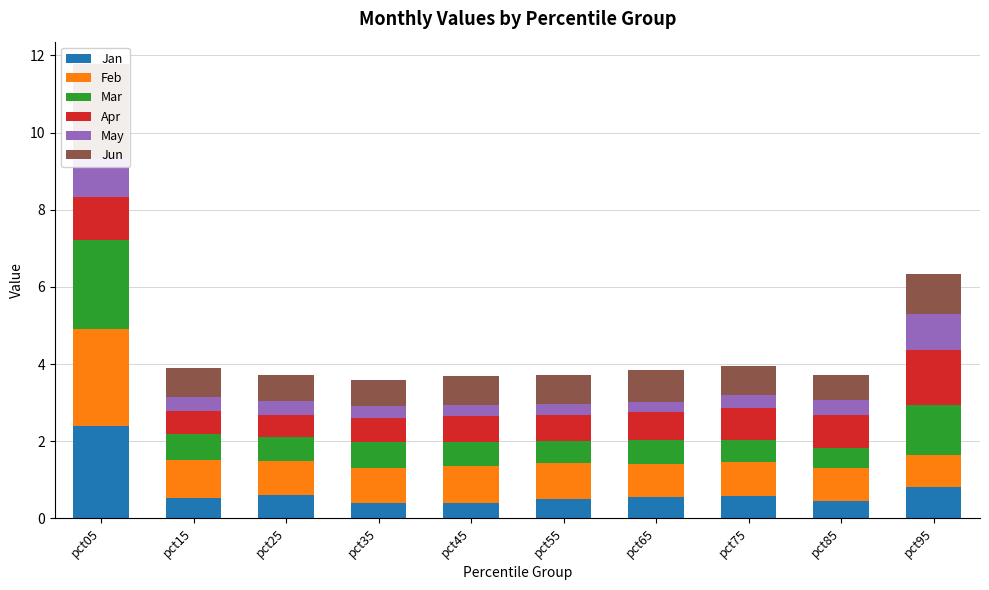

What value does the Jan series have at pct25?

0.6